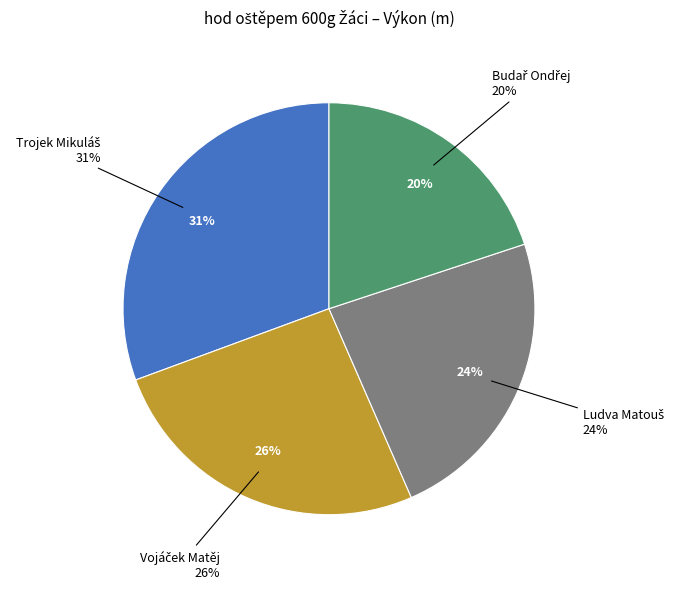

How many slices are in this pie chart?

4